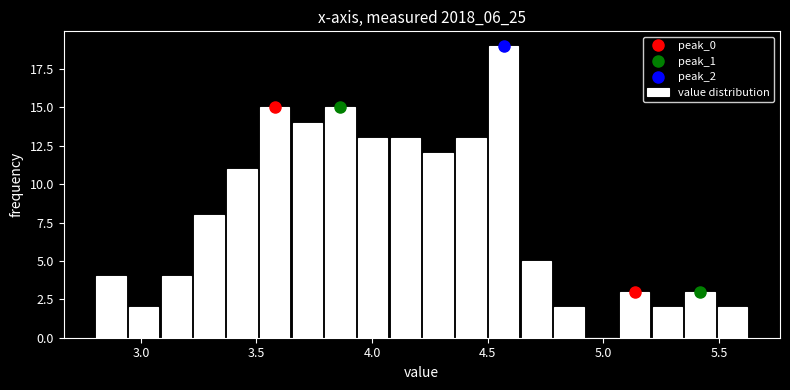

Around what value on the x-axis is the tallest bar? Give the approximate position of its centre, as read against the axis.

4.55